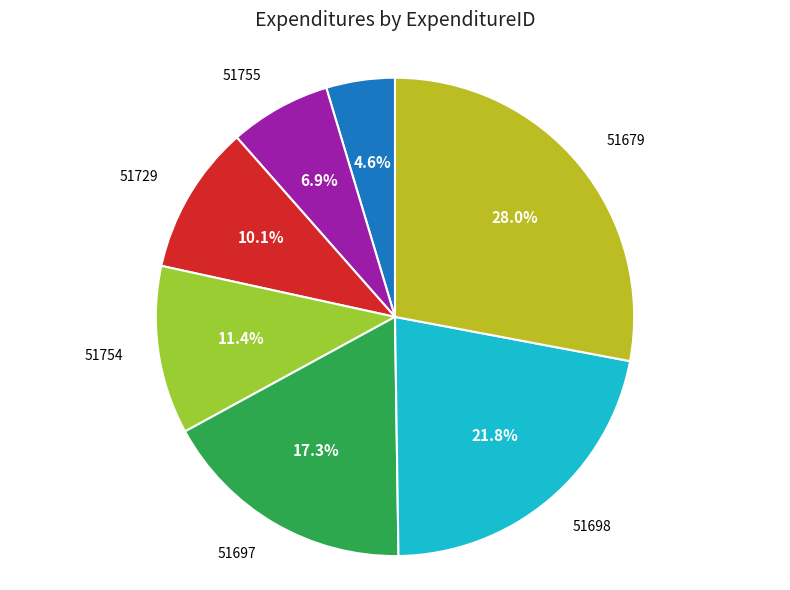

How many segments does this pie chart have?

7